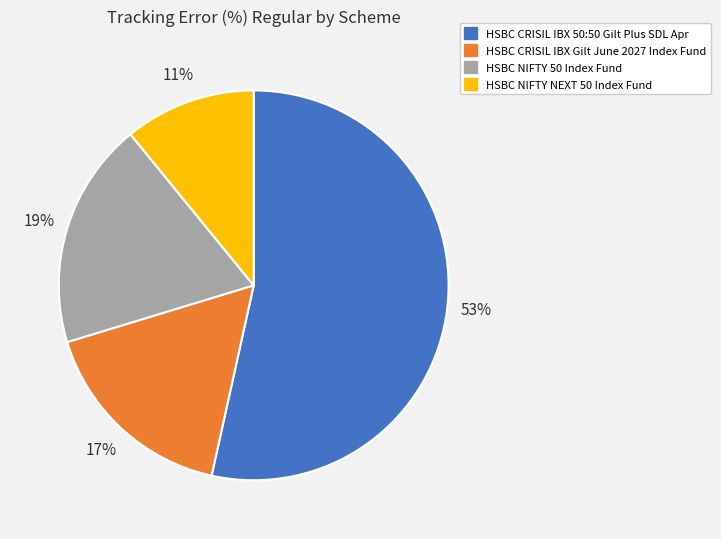

To the nearest percent, what percentage of the pie is HSBC NIFTY NEXT 50 Index Fund?

11%